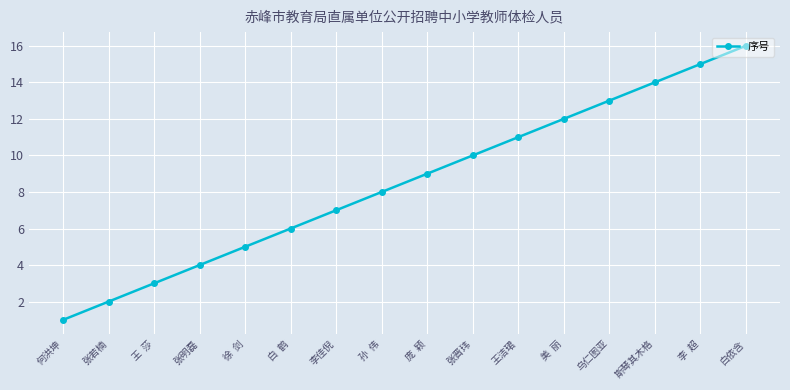

Approximately how many times larger is the value at 孙  伟 compared to 何洪坤?

8.0